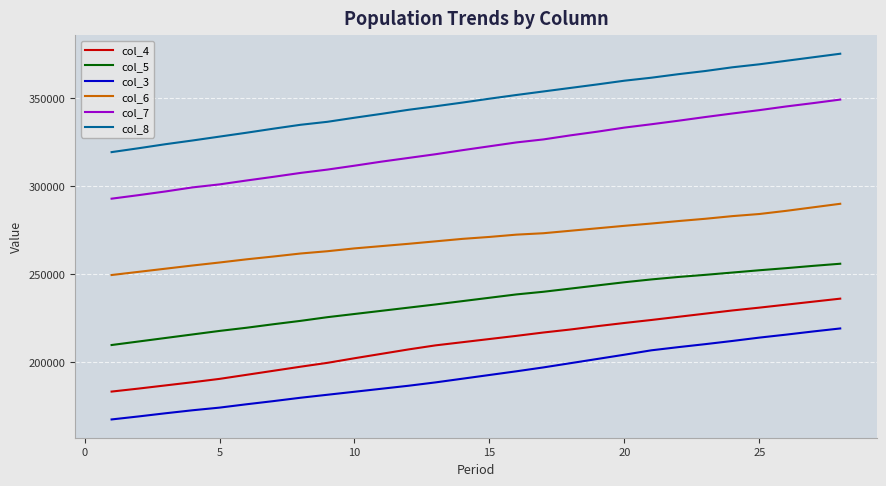

Which series has the largest total across all categories?

col_8